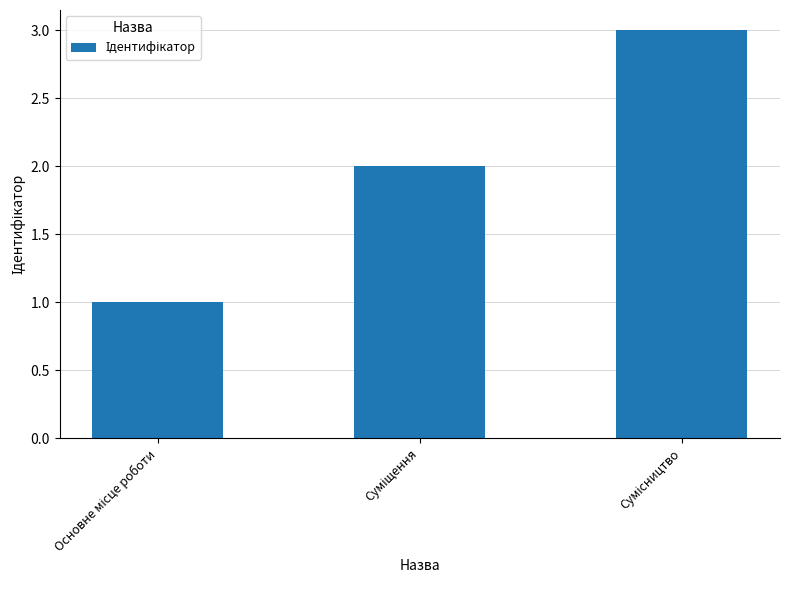

What is the sum of all values?

6